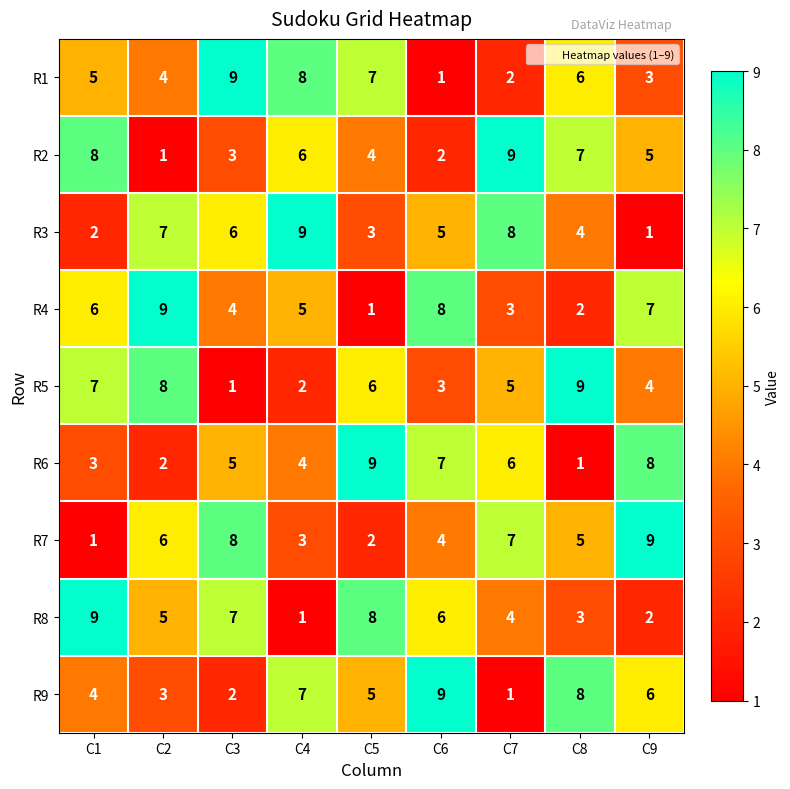

What value does the R1 series have at C5?

7